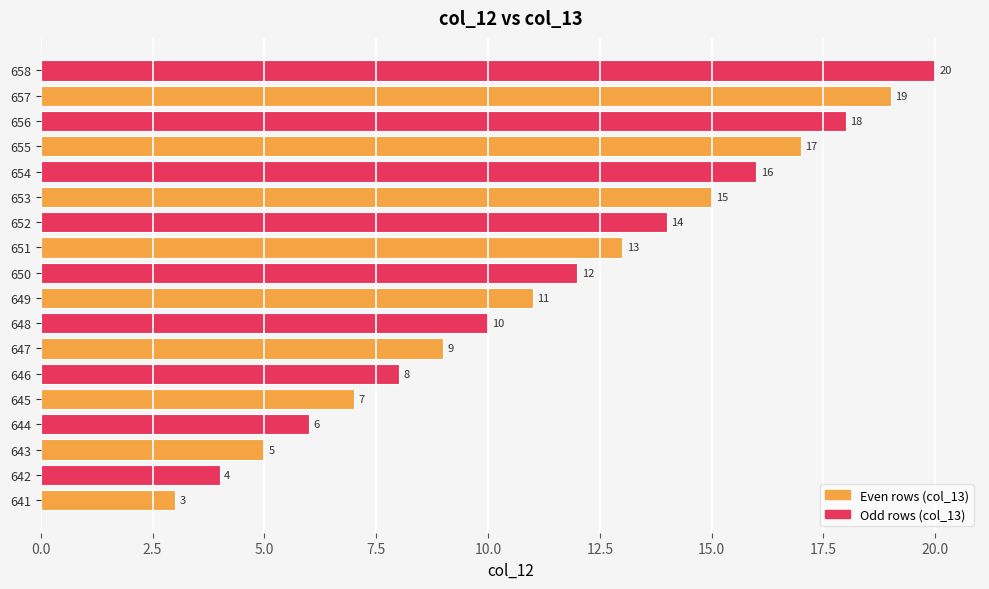

Reading bottom to top, extract all data points from this chart.

3	4	5	6	7	8	9	10	11	12	13	14	15	16	17	18	19	20